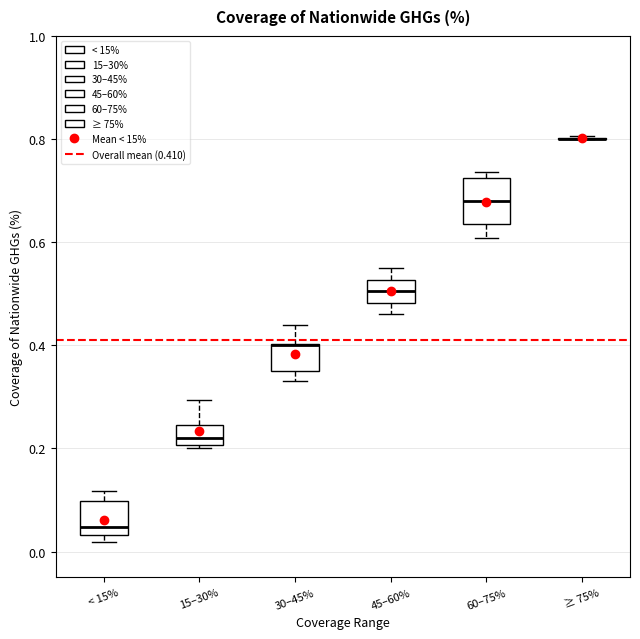

Which box is the tallest, from its lower edge to its upper edge?

60–75%